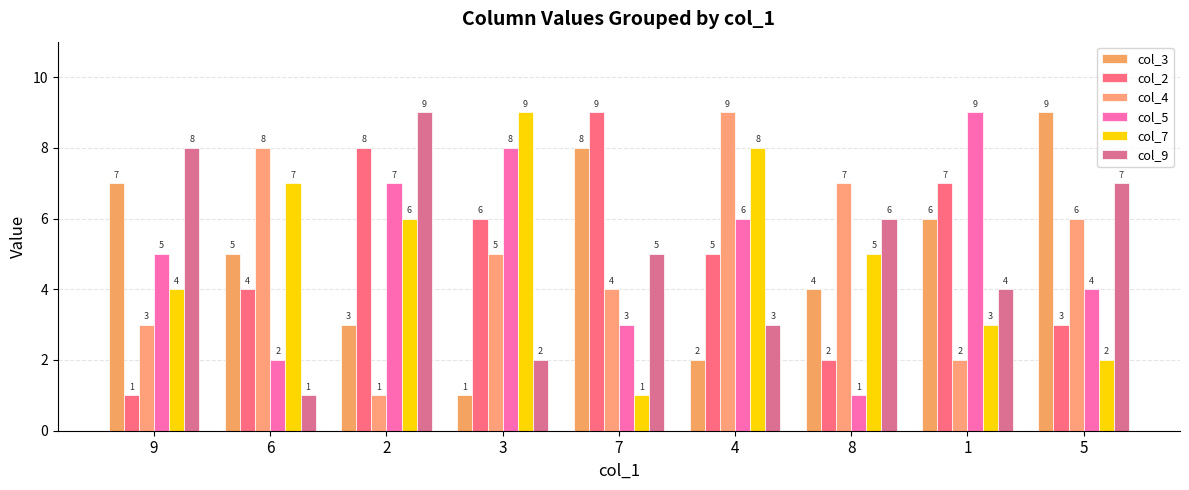

Reading left to right, what are all the values shown in this chart?

col_3: 7	5	3	1	8	2	4	6	9
col_2: 1	4	8	6	9	5	2	7	3
col_4: 3	8	1	5	4	9	7	2	6
col_5: 5	2	7	8	3	6	1	9	4
col_7: 4	7	6	9	1	8	5	3	2
col_9: 8	1	9	2	5	3	6	4	7